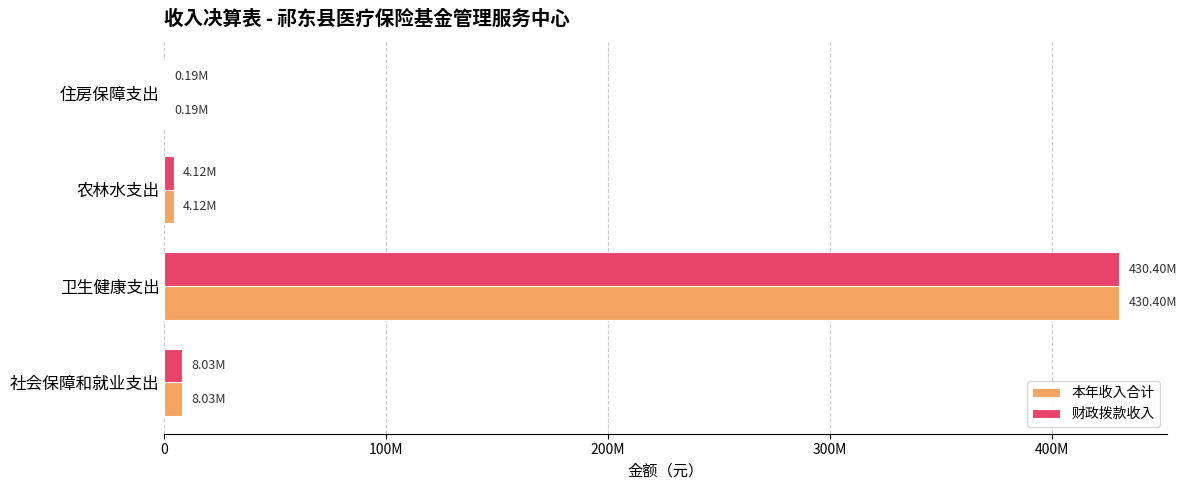

What are all the series names shown in the legend?

本年收入合计, 财政拨款收入